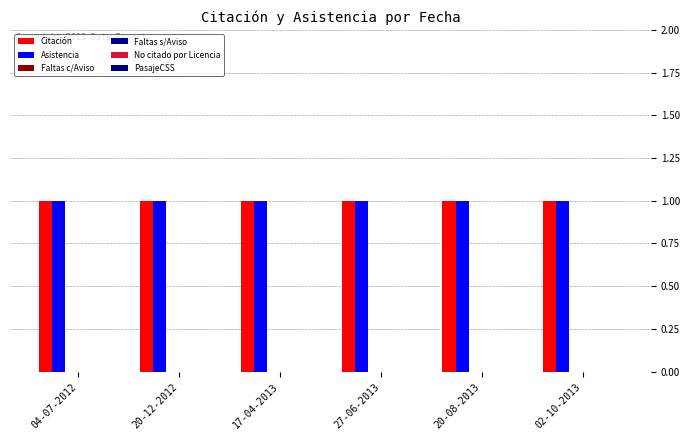

What is the sum of the Asistencia values at 17-04-2013 and 20-08-2013?

2